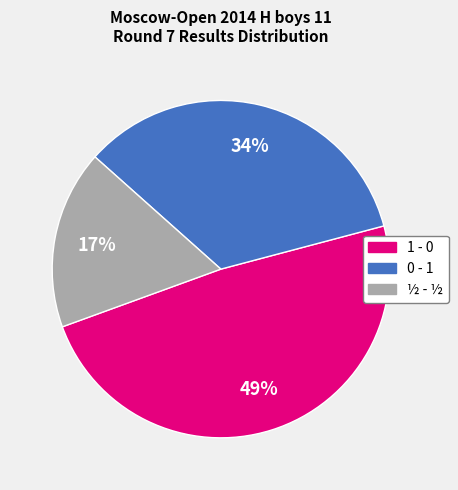

To the nearest percent, what portion does 0 - 1 represent?

34%